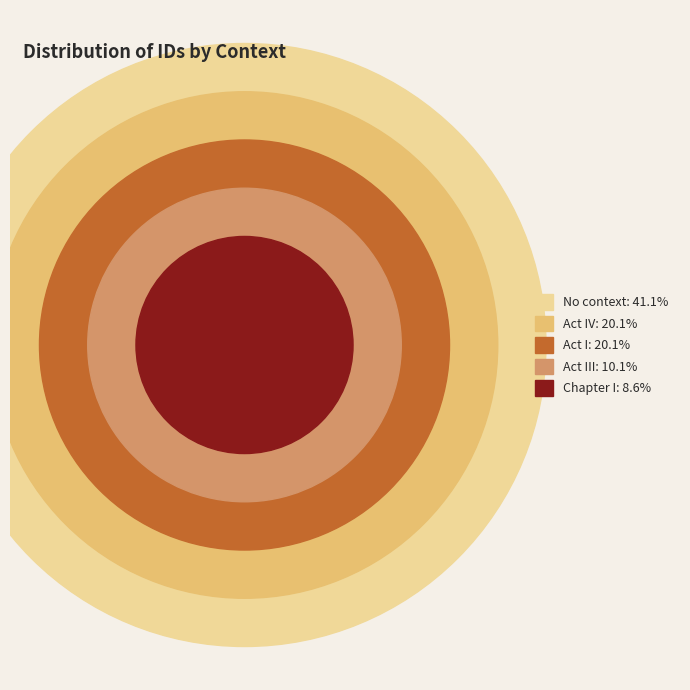

True or false: Act IV (21284) accounts for 24% of the total.

False